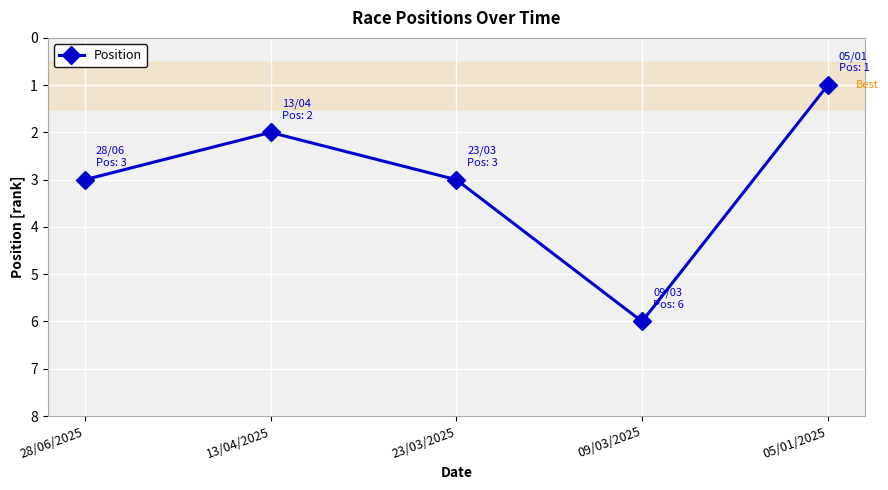

What is the difference between the maximum and second lowest values?

4